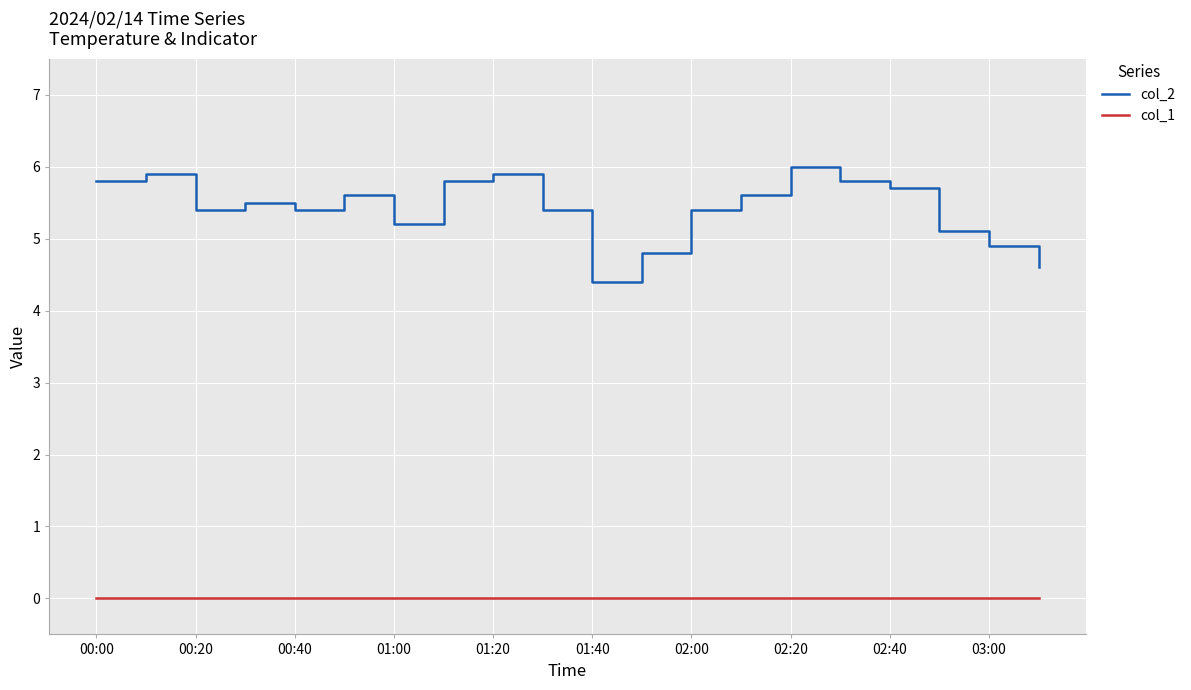

List the series in order of their peak value, lowest first.

col_1, col_2